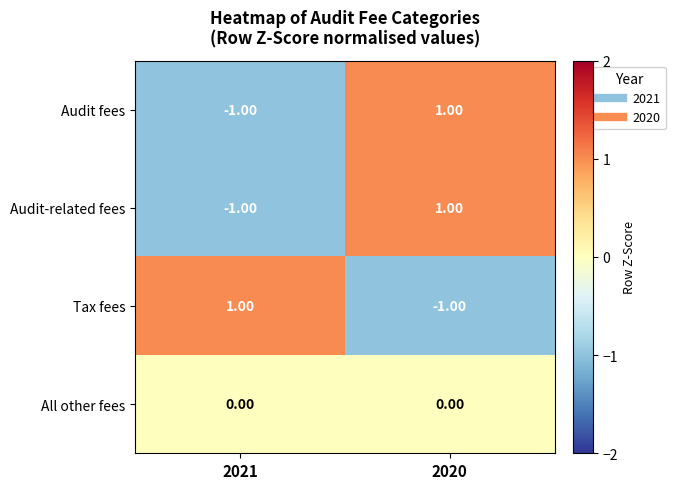

Count the number of data series in this chart.

4